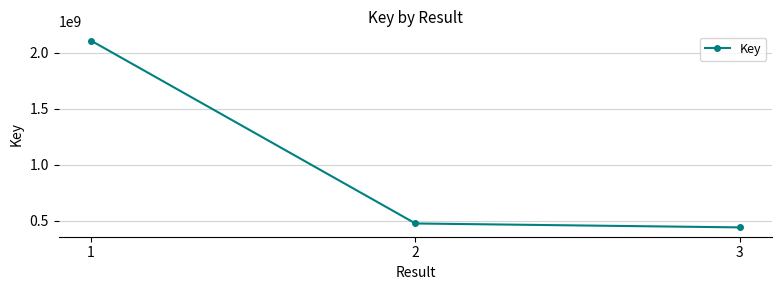

Is it true that the value at 1 is 2105814581?

True